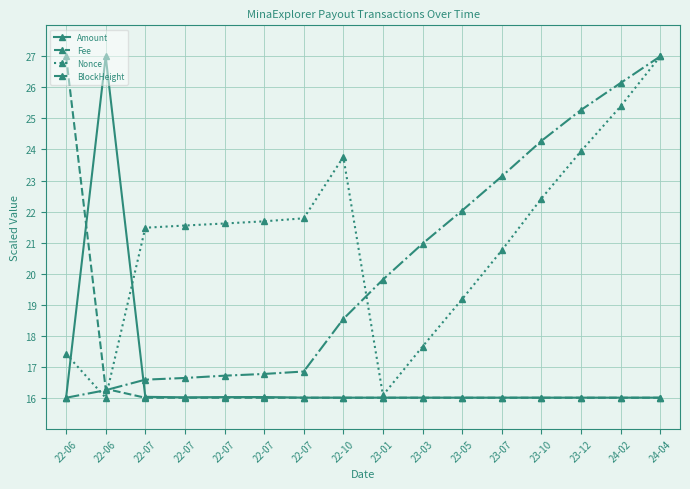

Is it true that BlockHeight equals 22.1 at 22-07?

False